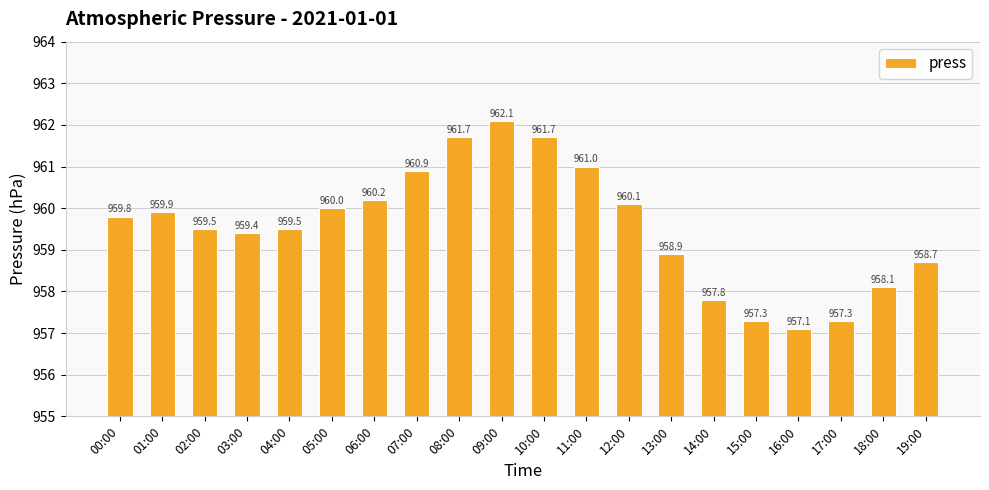

Where does the data first go above 959?

00:00